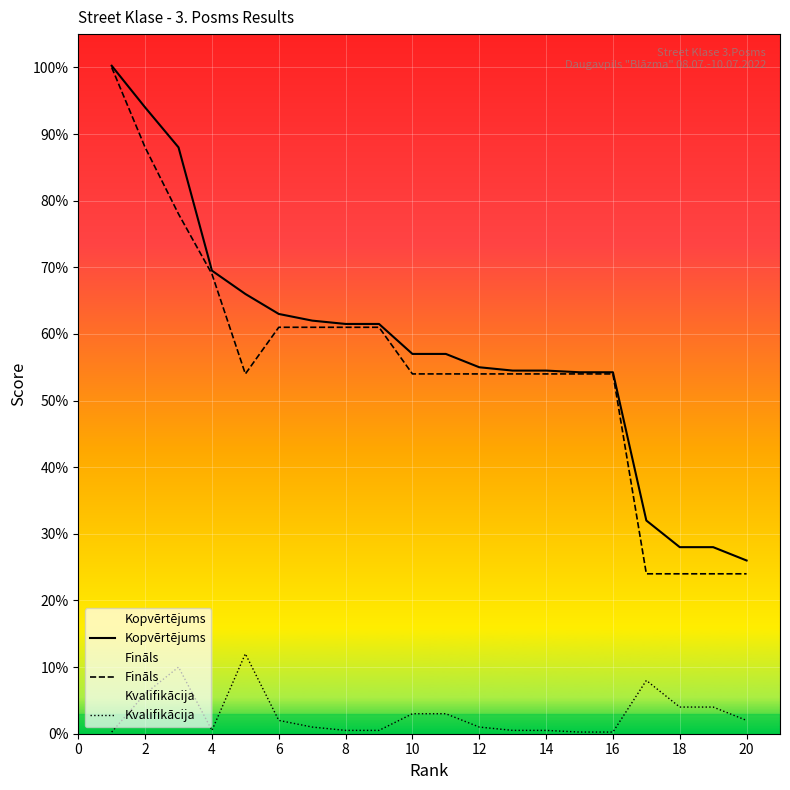

Reading left to right, what are all the values shown in this chart?

Kopvērtējums: 100.2	94.0	88.0	69.5	66.0	63.0	62.0	61.5	61.5	57.0	57.0	55.0	54.5	54.5	54.2	54.2	32.0	28.0	28.0	26.0
Fināls: 100.0	88.0	78.0	69.0	54.0	61.0	61.0	61.0	61.0	54.0	54.0	54.0	54.0	54.0	54.0	54.0	24.0	24.0	24.0	24.0
Kvalifikācija: 0.2	6.0	10.0	0.5	12.0	2.0	1.0	0.5	0.5	3.0	3.0	1.0	0.5	0.5	0.2	0.2	8.0	4.0	4.0	2.0